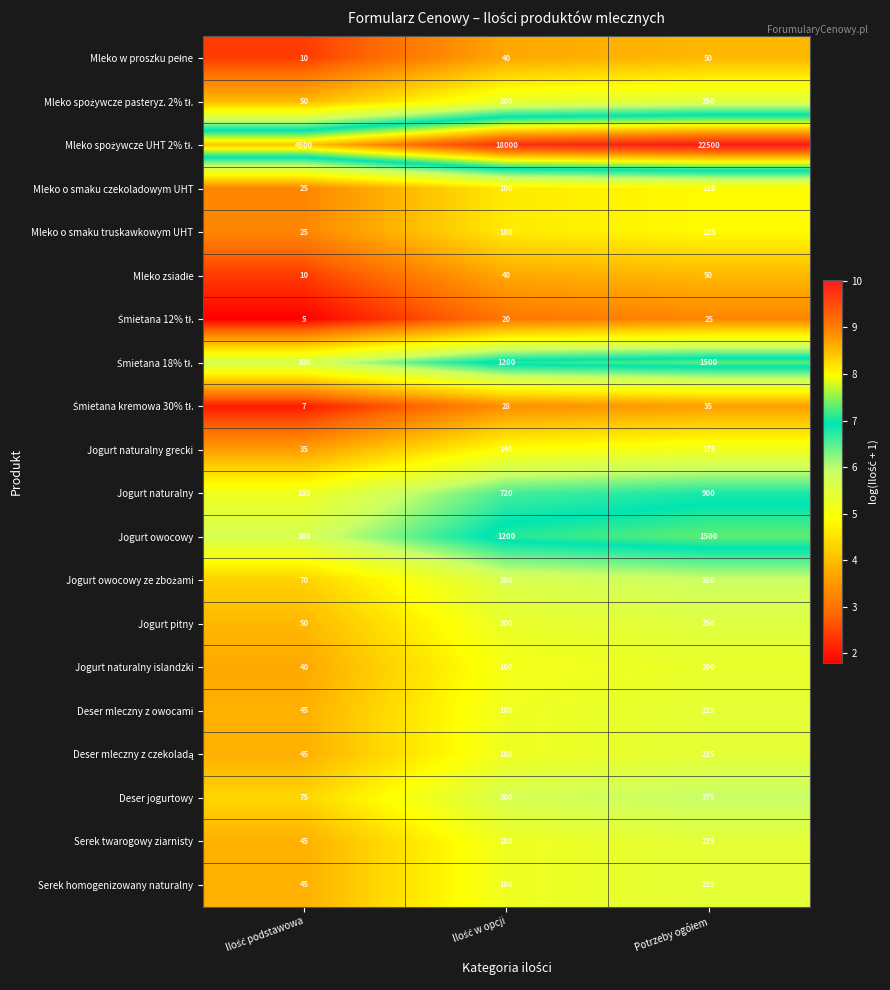

What is the difference between the maximum and minimum values in the Serek homogenizowany naturalny series?

180